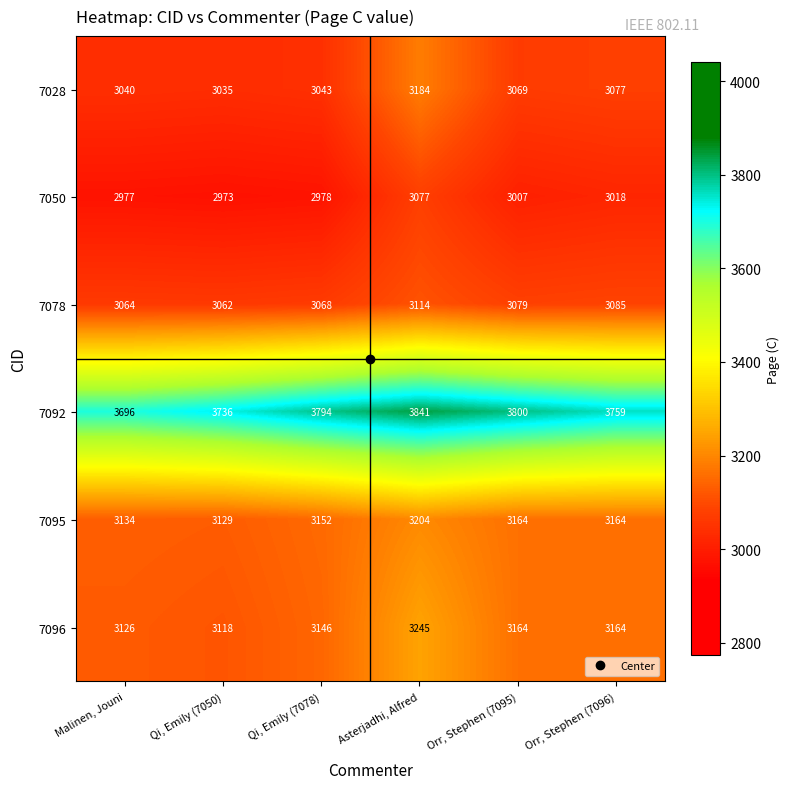

At how many categories does at least one series exceed 3697?

5